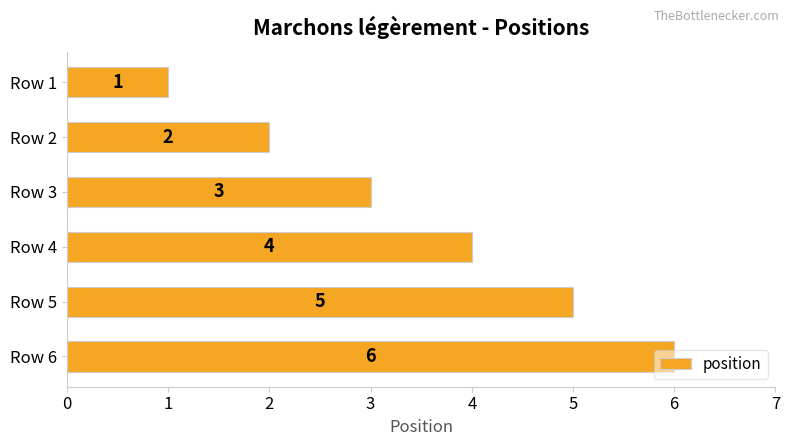

What is the average value?

4